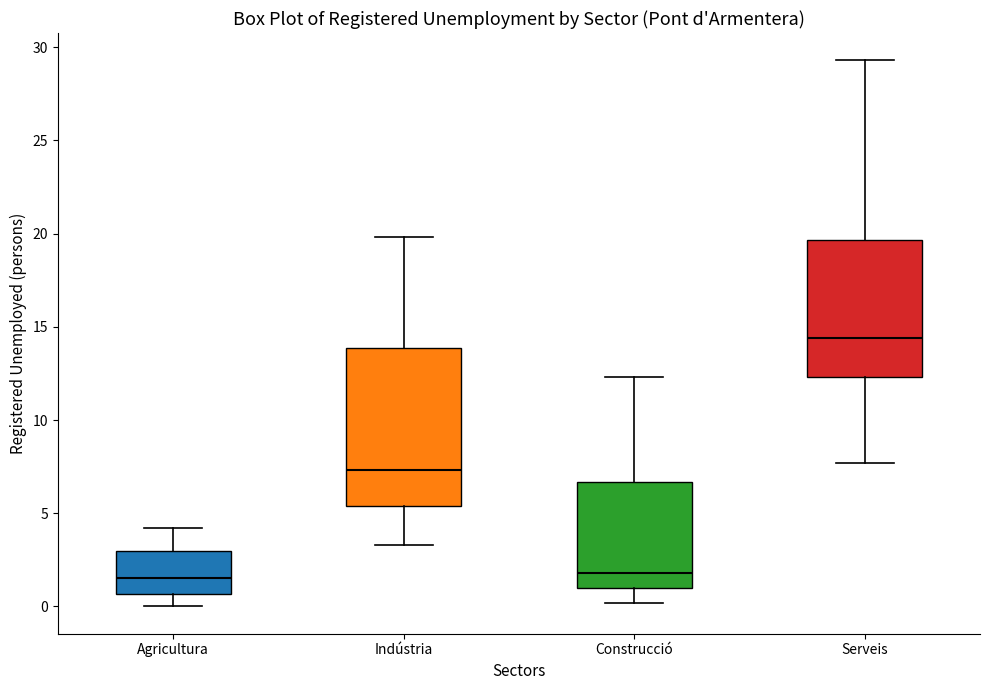

Reading left to right, read every box against the y-axis: the position of its median line, the range the box covers, and the ends of its whiskers. The values are not printed on the chart, so give them approximately, as read against the axis.

Agricultura: median 1.5, box 0.5 to 3.0, whiskers 0.0 to 4.0
Indústria: median 7.5, box 5.5 to 14.0, whiskers 3.5 to 20.0
Construcció: median 2.0, box 1.0 to 6.5, whiskers 0.0 to 12.5
Serveis: median 14.5, box 12.5 to 19.5, whiskers 7.5 to 29.5